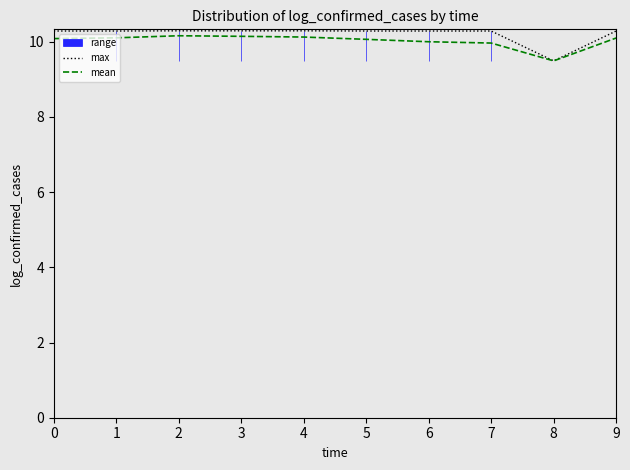

The max series shows 10.3 at 7. True or false?

True